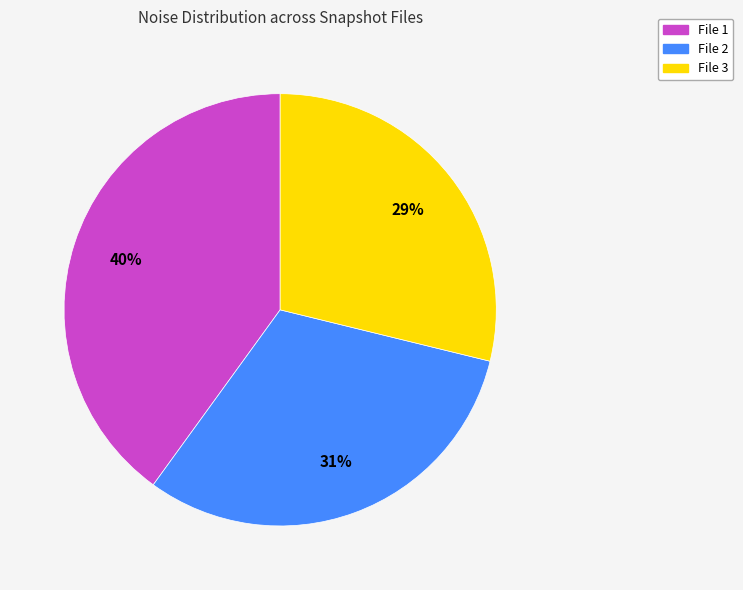

To the nearest percent, what is the difference between the largest and smallest slice percentages?

11%